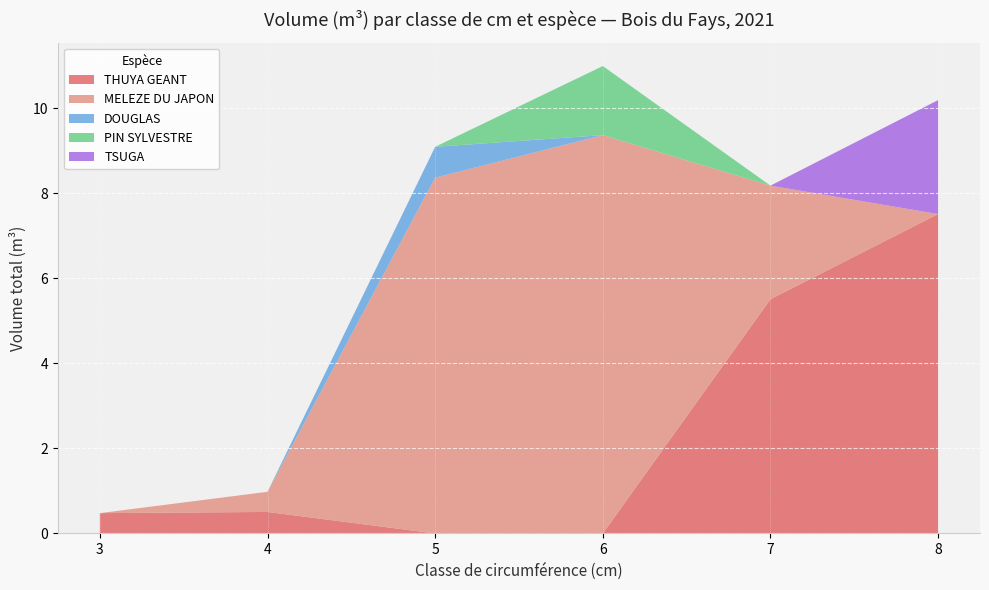

At which label does THUYA GEANT reach its peak?

8